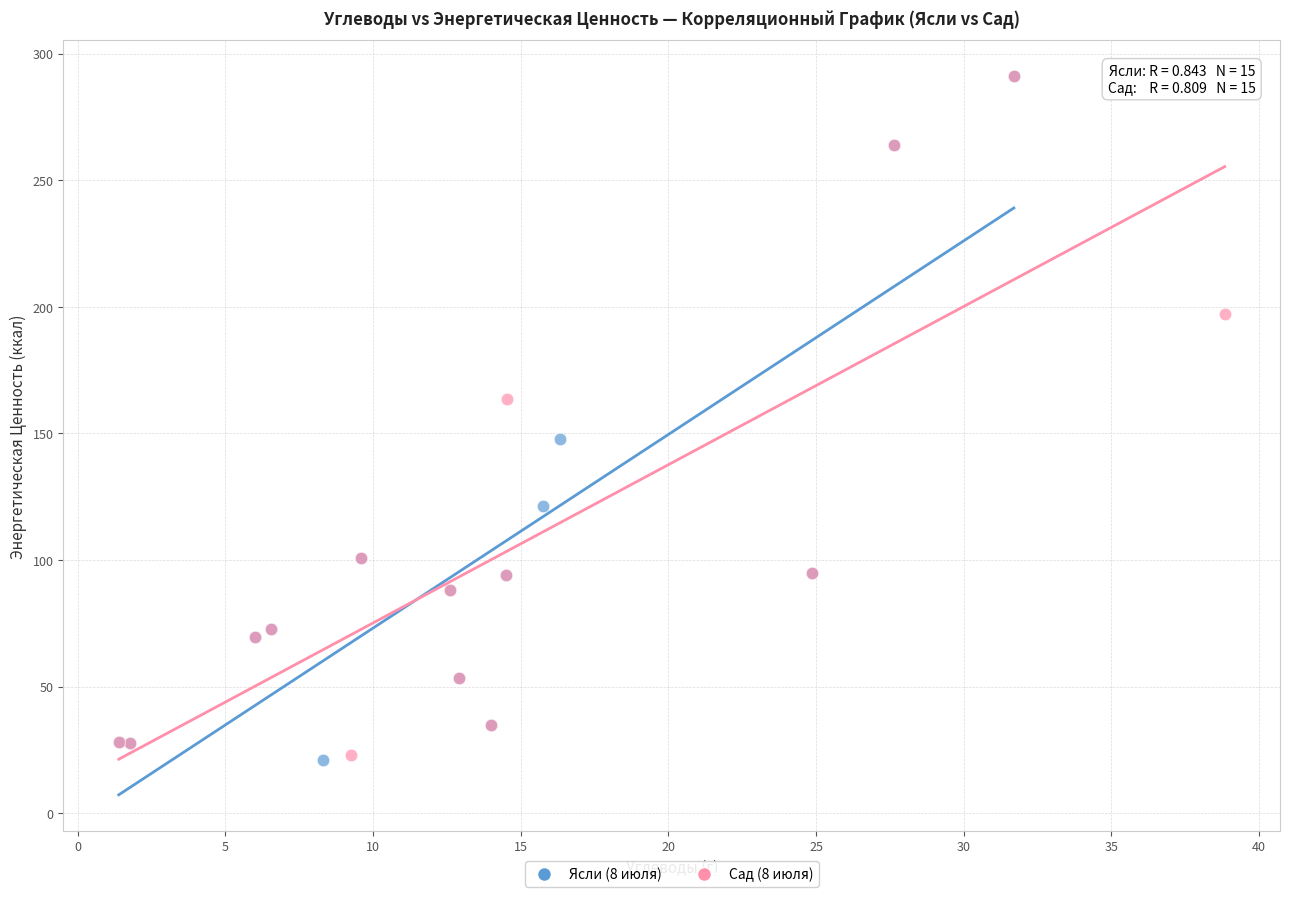

What are all the series names shown in the legend?

Ясли (8 июля), Сад (8 июля)